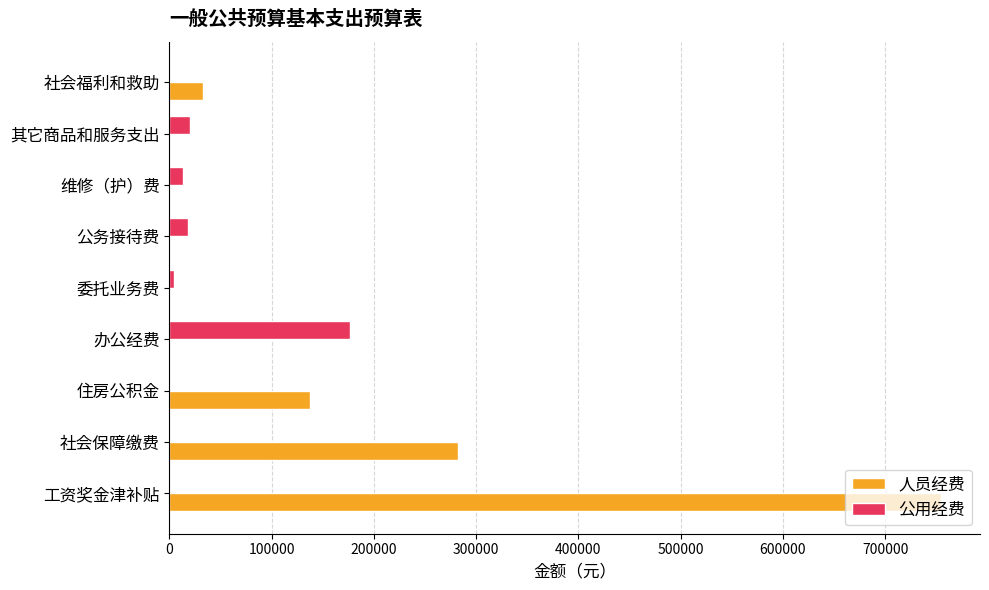

Is it true that 人员经费 equals 0.0 at 办公经费?

True